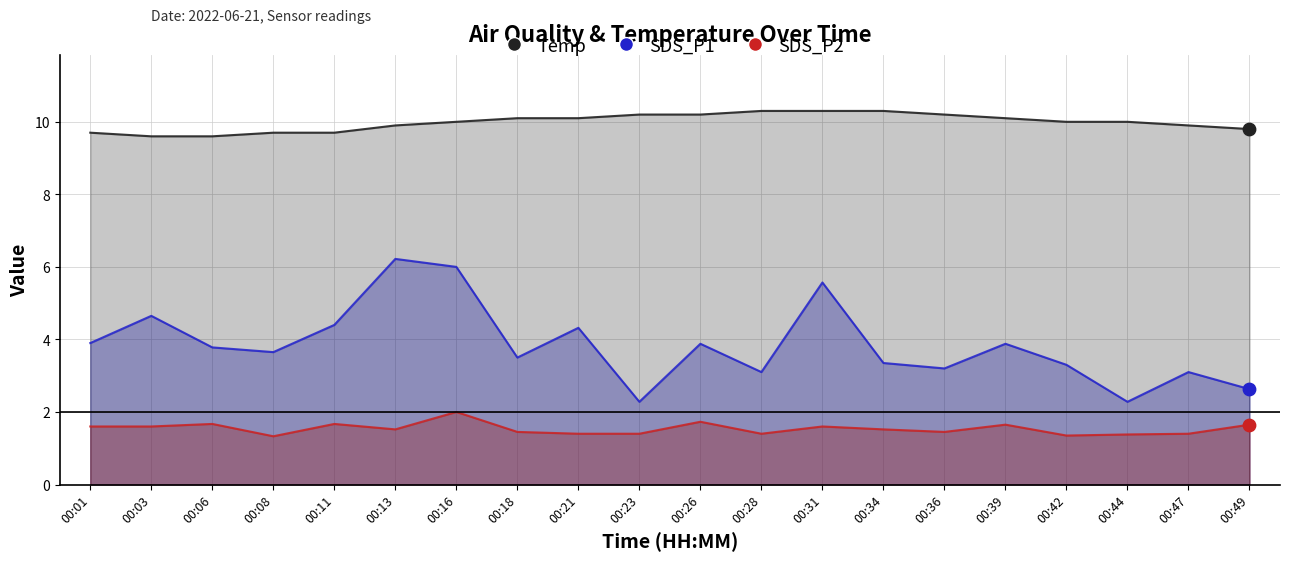

Which series reaches the minimum Y coordinate?

SDS_P2